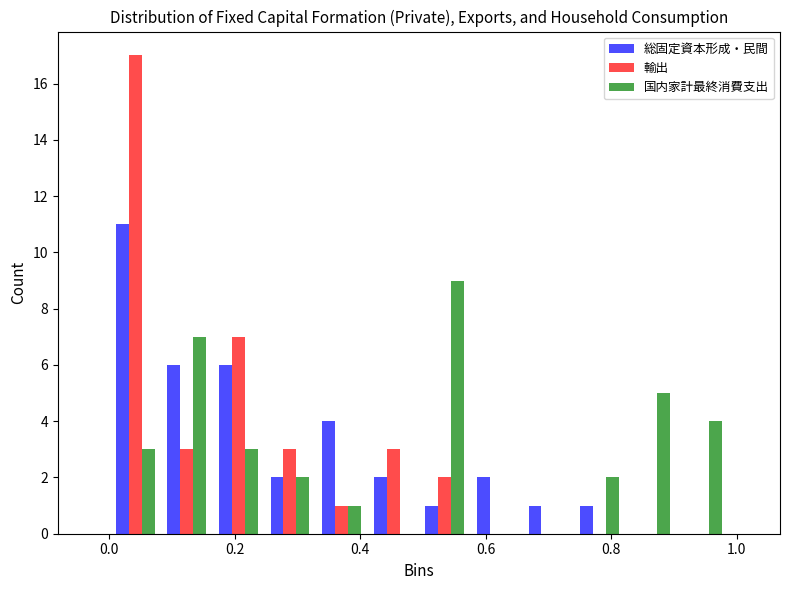

Reading left to right, transcribe this chart: for each range on the x-axis, give the height of each series' bar. Neither the bar edges nor the heights are printed on the chart, so give them approximately, as read against the axes.

0.00 to 0.08: 総固定資本形成・民間=11	輸出=17	国内家計最終消費支出=3
0.08 to 0.16: 総固定資本形成・民間=6	輸出=3	国内家計最終消費支出=7
0.16 to 0.24: 総固定資本形成・民間=6	輸出=7	国内家計最終消費支出=3
0.24 to 0.32: 総固定資本形成・民間=2	輸出=3	国内家計最終消費支出=2
0.32 to 0.42: 総固定資本形成・民間=4	輸出=1	国内家計最終消費支出=1
0.42 to 0.50: 総固定資本形成・民間=2	輸出=3	国内家計最終消費支出=0
0.50 to 0.58: 総固定資本形成・民間=1	輸出=2	国内家計最終消費支出=9
0.58 to 0.66: 総固定資本形成・民間=2	輸出=0	国内家計最終消費支出=0
0.66 to 0.74: 総固定資本形成・民間=1	輸出=0	国内家計最終消費支出=0
0.74 to 0.82: 総固定資本形成・民間=1	輸出=0	国内家計最終消費支出=2
0.82 to 0.90: 総固定資本形成・民間=0	輸出=0	国内家計最終消費支出=5
0.90 to 0.98: 総固定資本形成・民間=0	輸出=0	国内家計最終消費支出=4